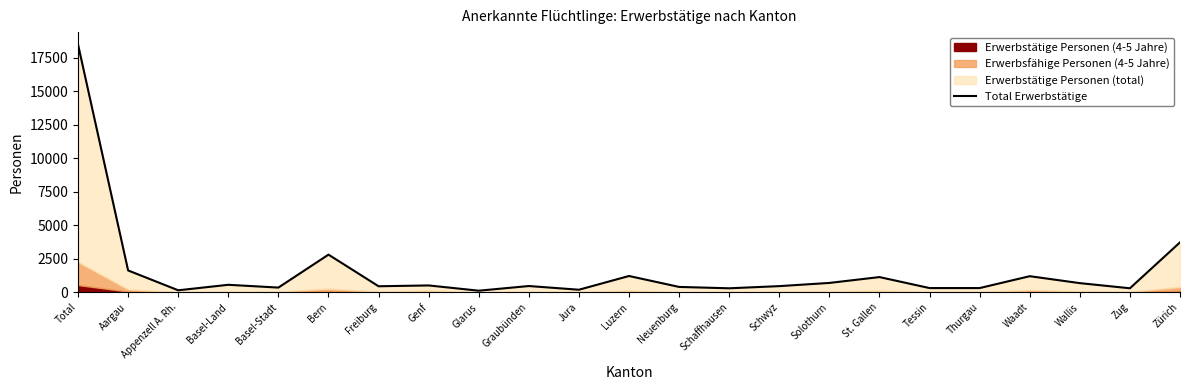

Does the chart display data point markers on the line(s)?

No